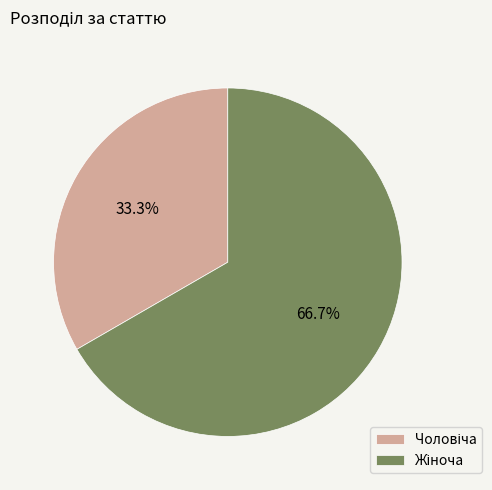

Does any single category account for the majority?

Yes